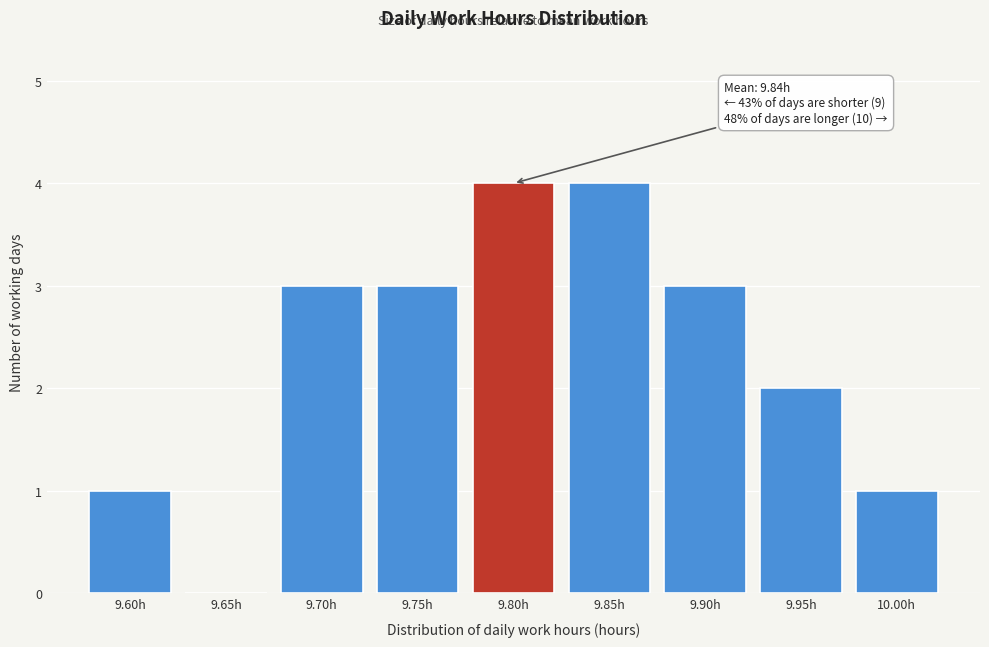

Reading left to right, transcribe all the data shown in this chart.

9.60h=1	9.65h=0	9.70h=3	9.75h=3	9.80h=4	9.85h=4	9.90h=3	9.95h=2	10.00h=1